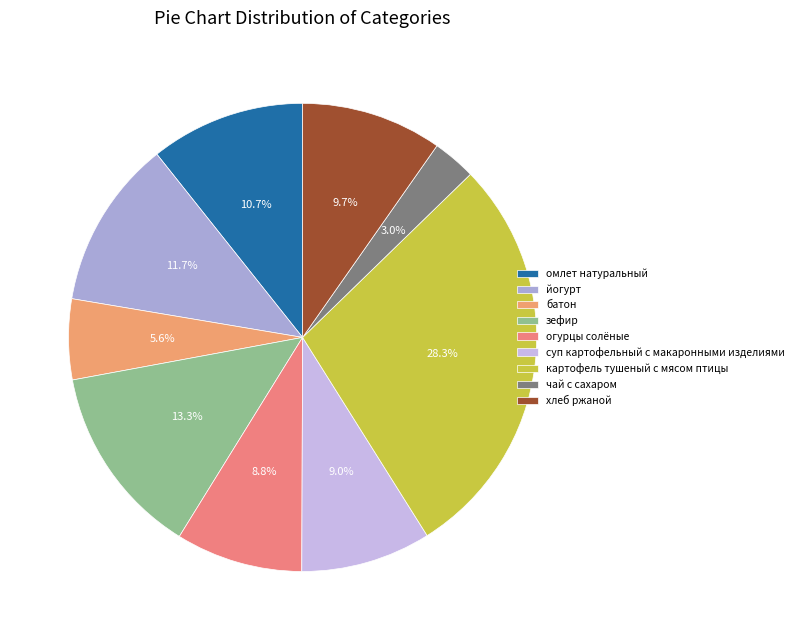

What percentage is the зефир slice, to the nearest percent?

13%